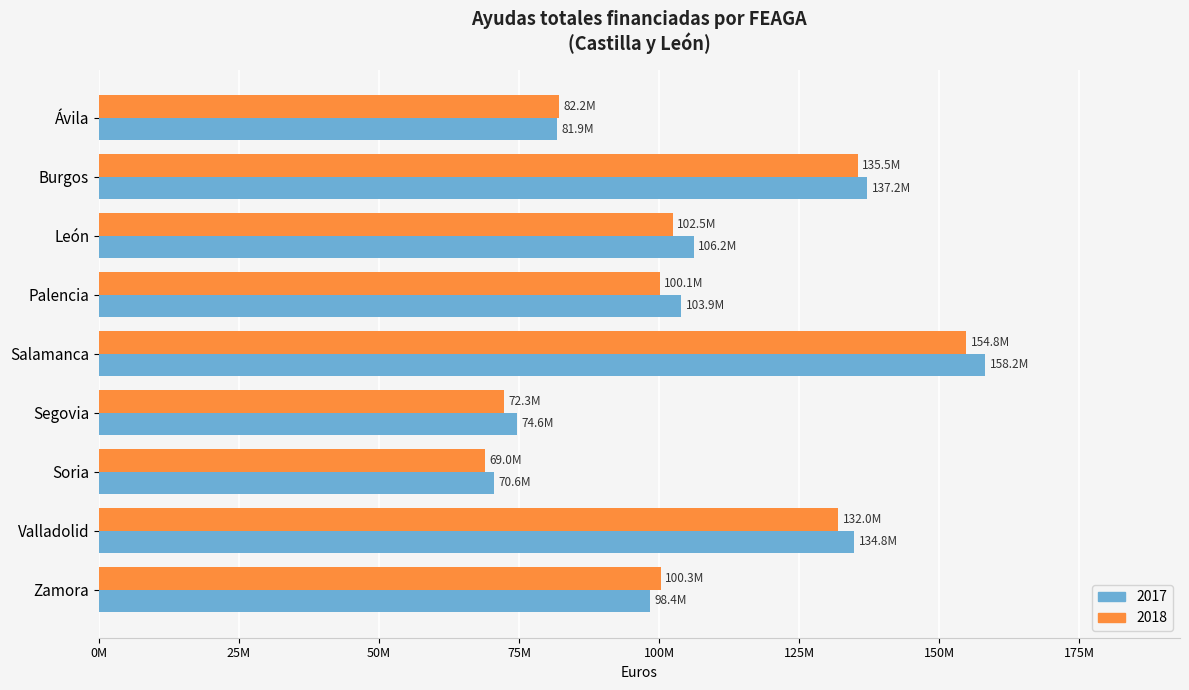

What are all the series names shown in the legend?

2017, 2018